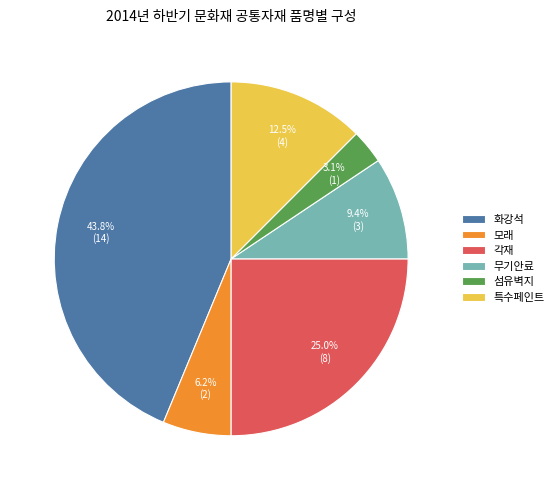

What is the smallest slice in the pie chart?

섬유벽지